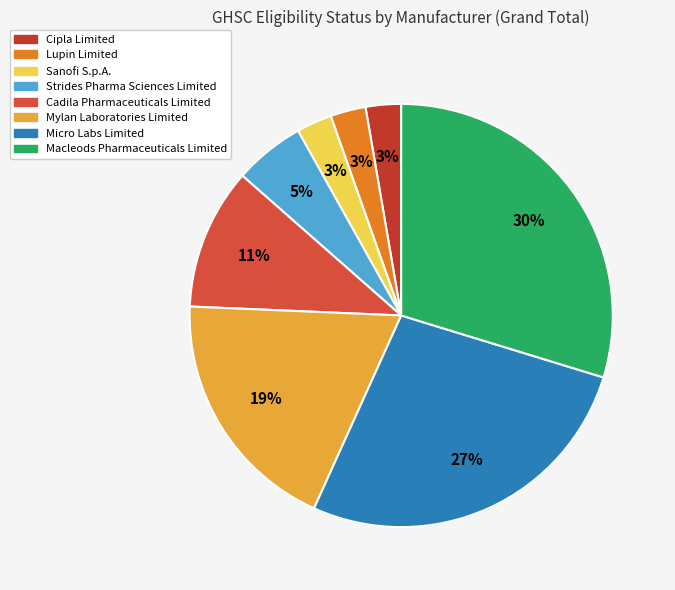

The Strides Pharma Sciences Limited slice represents 5% of the pie. True or false?

True